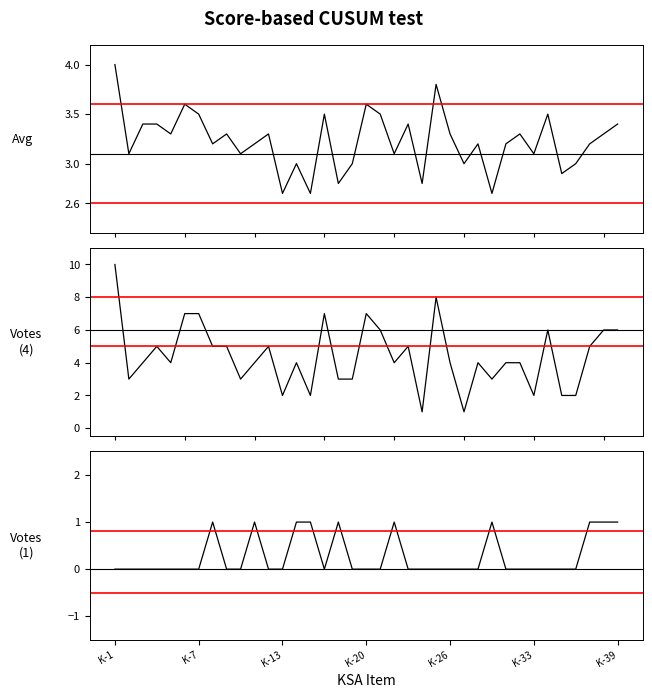

What position from the right is 28?

9